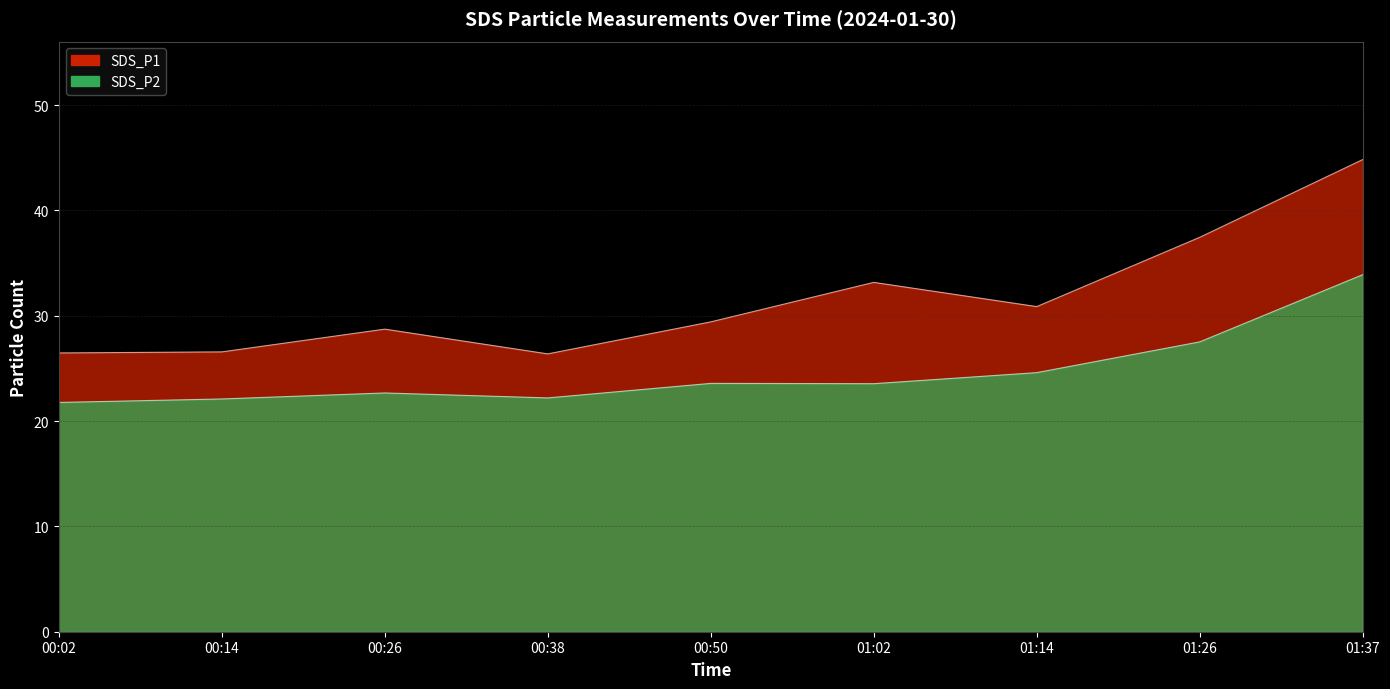

Which series has the widest spread of values?

SDS_P1